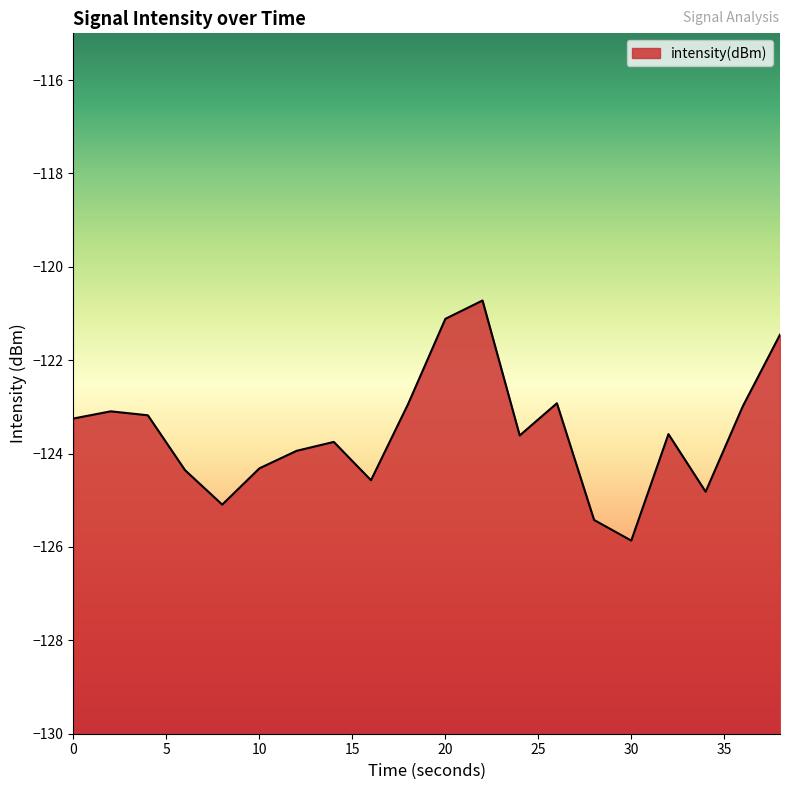

At which label does the data first exceed -123?

18